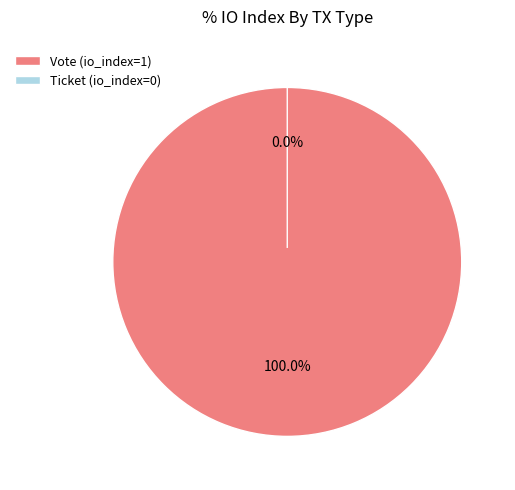

Which has a higher value, Vote (io_index=1) or Ticket (io_index=0)?

Vote (io_index=1)